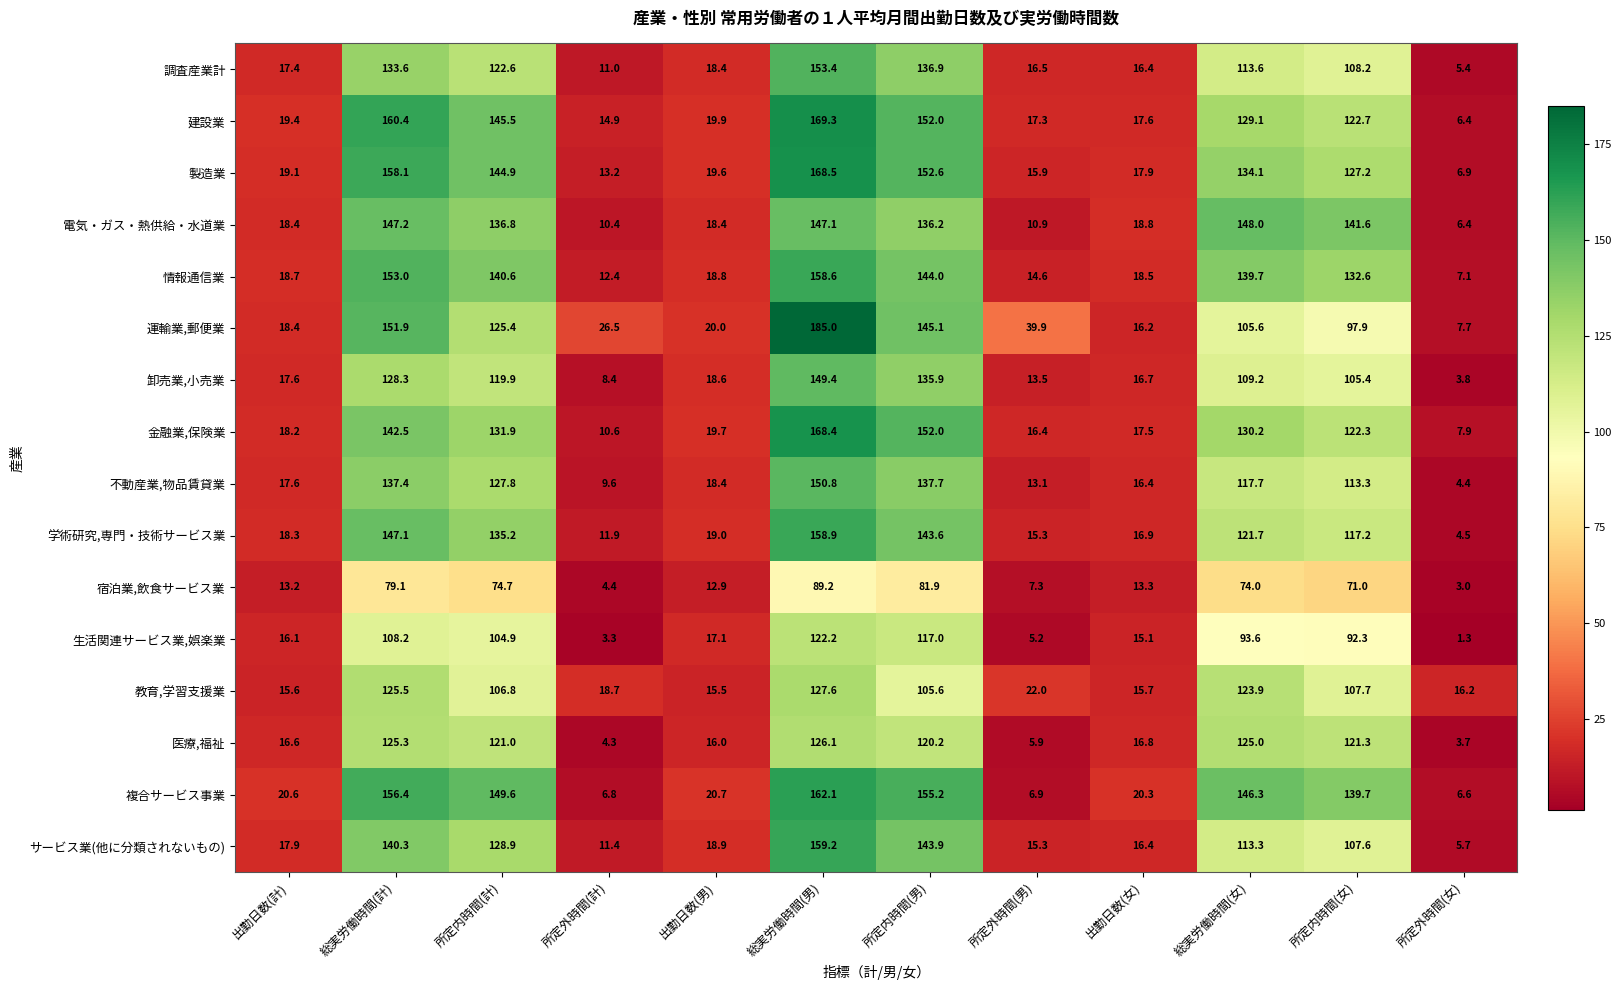

How many series are shown in this chart?

16